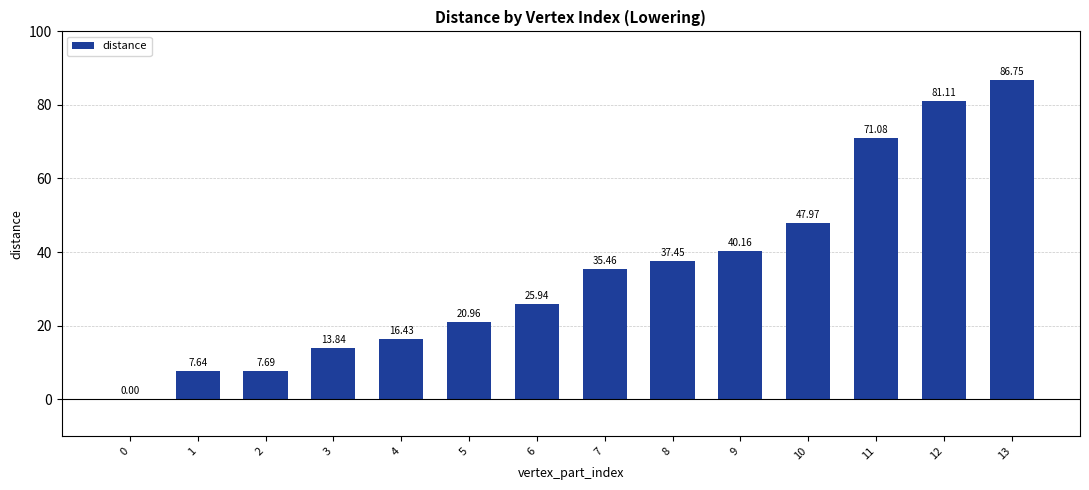

What is the sum of all values?

492.5